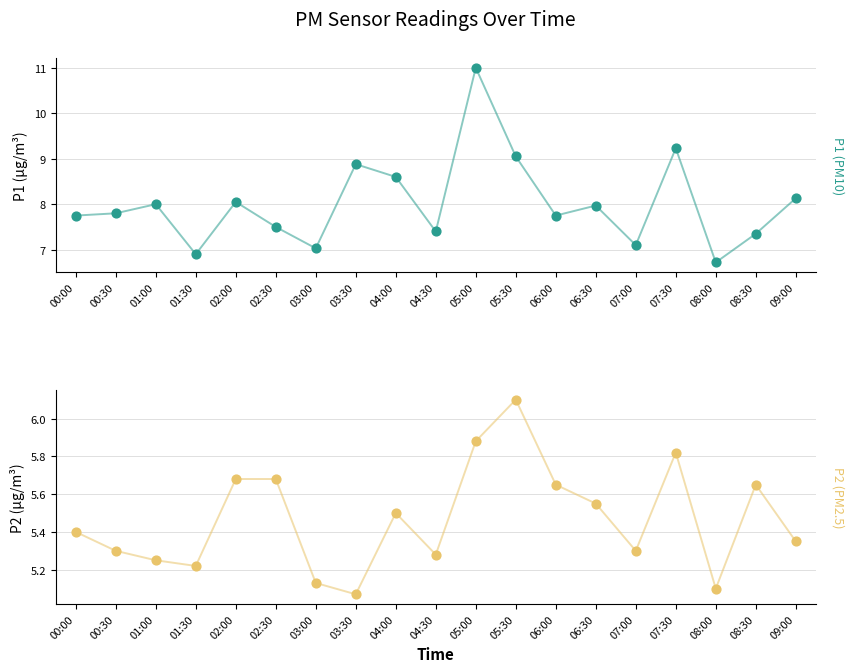

At which category is the sum across all series the highest?

05:00